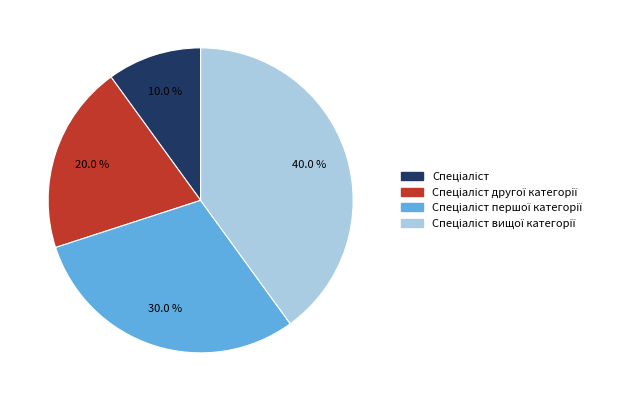

Is there a majority slice in this chart?

No